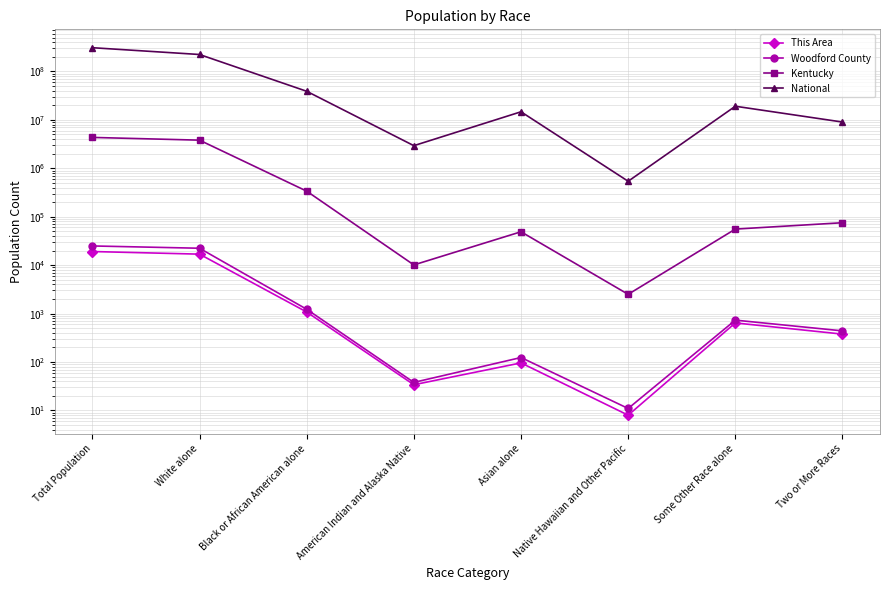

Is the value of This Area at Asian alone greater than the value of Woodford County at Total Population?

No